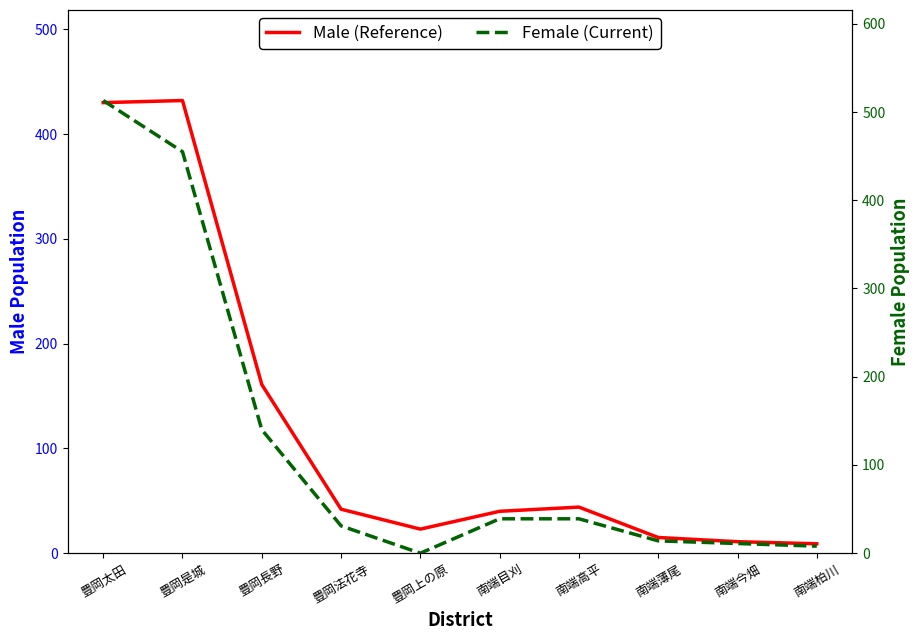

What are all the series names shown in the legend?

Male (Reference), Female (Current)